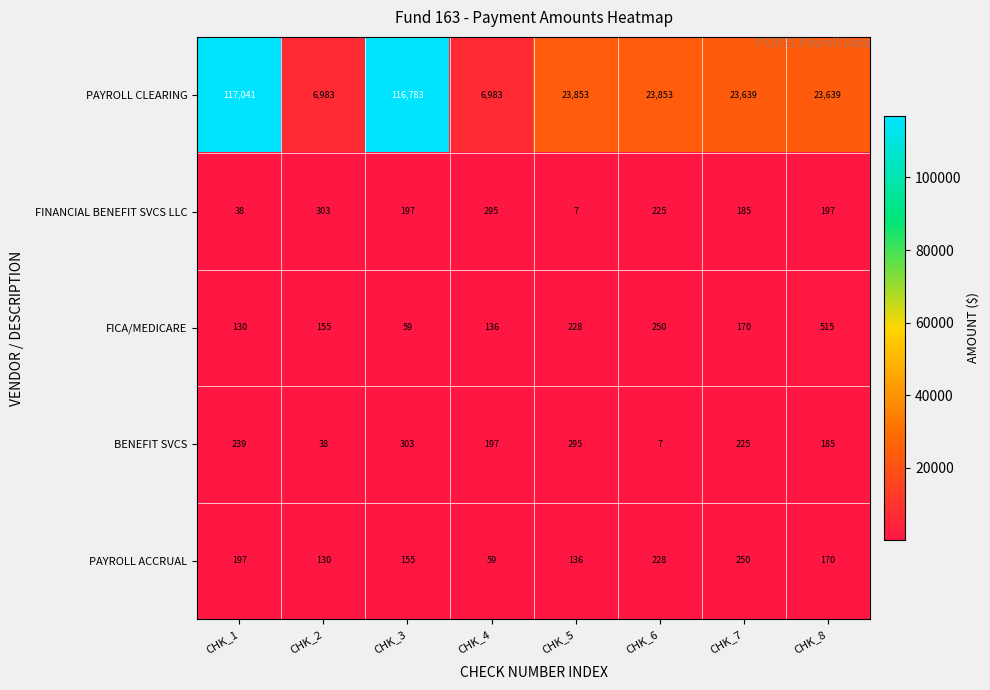

How many distinct data groups are displayed?

5